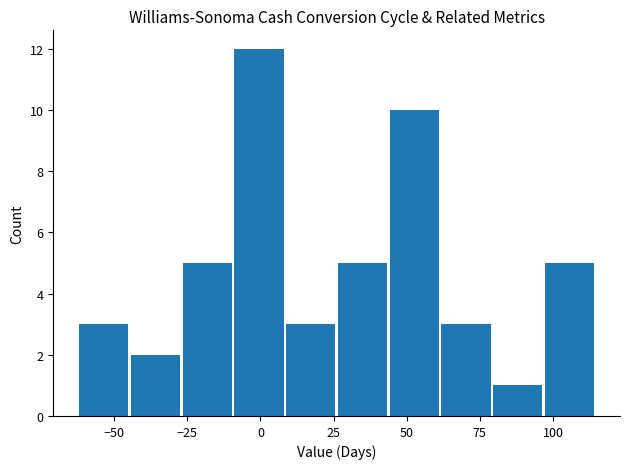

Around what value on the x-axis is the tallest bar? Give the approximate position of its centre, as read against the axis.

0